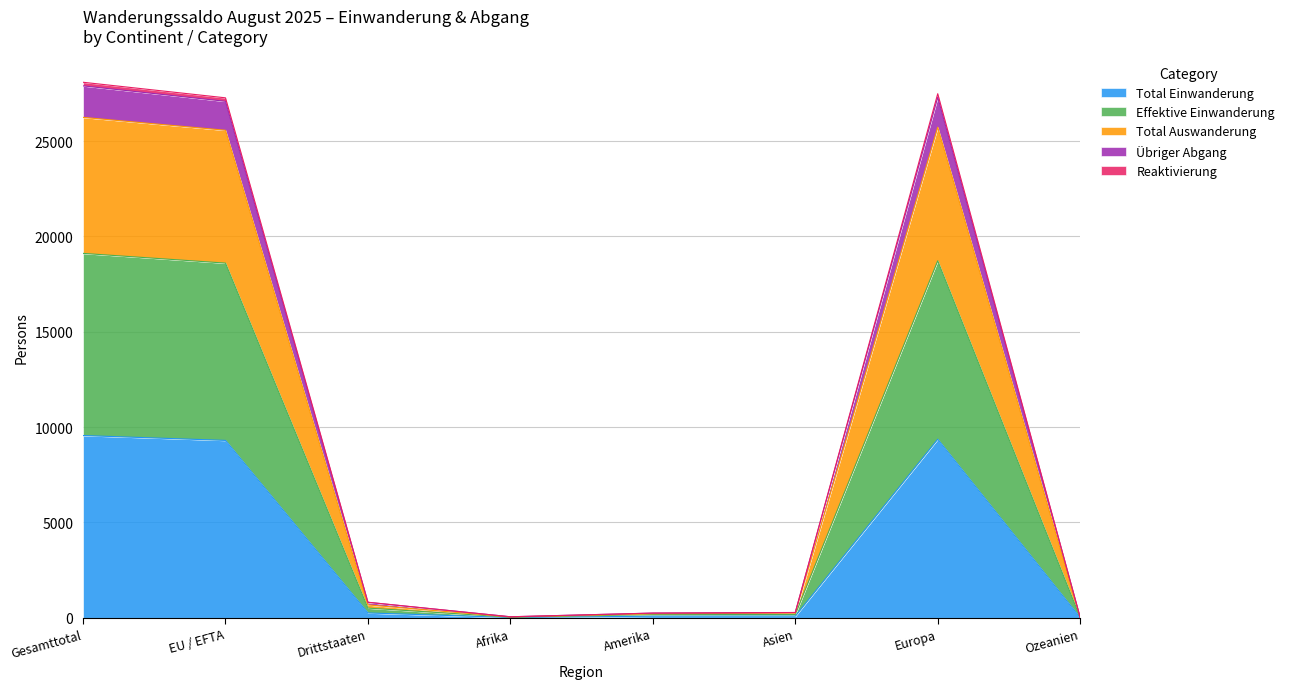

How many distinct data groups are displayed?

5